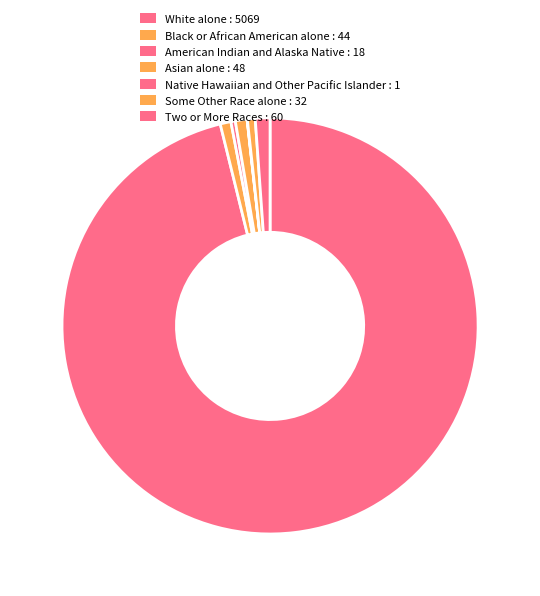

Do White alone and Black or African American alone together represent more than half of the pie?

Yes